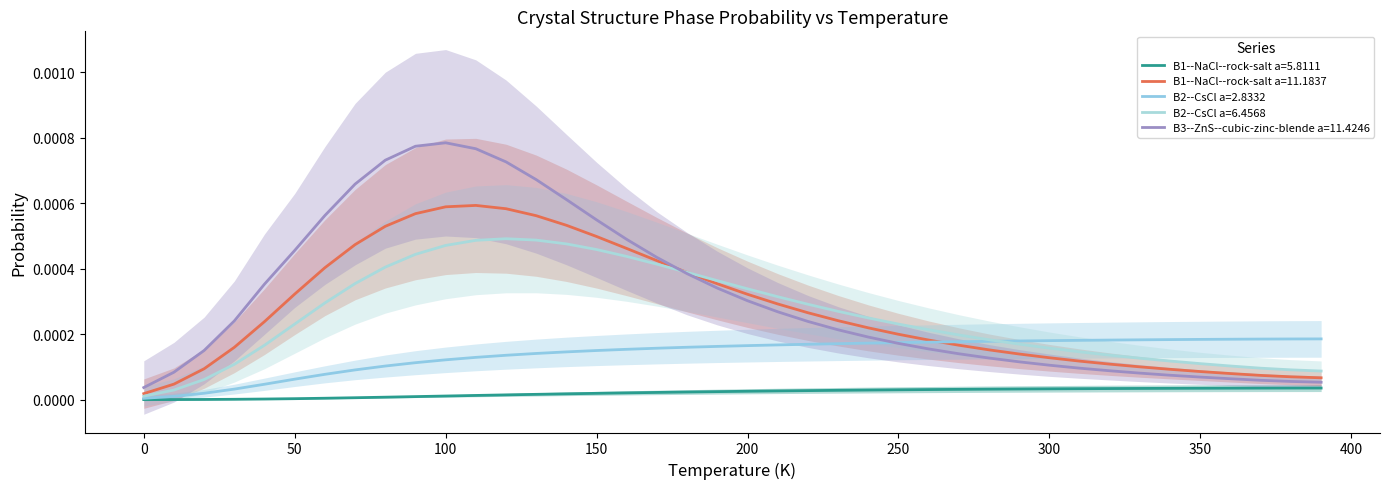

Count the number of data series in this chart.

5